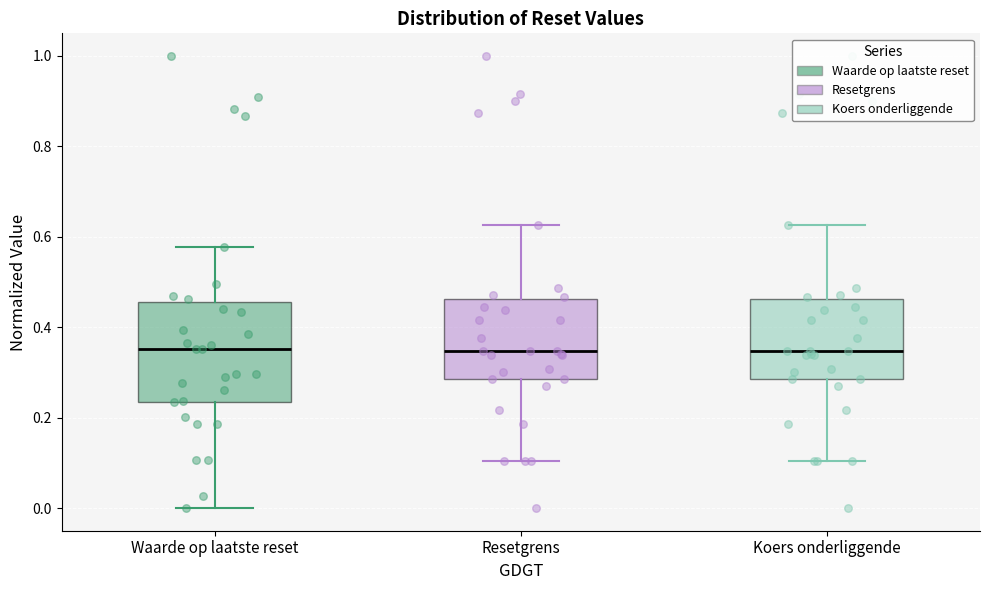

Reading left to right, read every box against the y-axis: the position of its median line, the range the box covers, and the ends of its whiskers. The values are not printed on the chart, so give them approximately, as read against the axis.

Waarde op laatste reset: median 0.36, box 0.24 to 0.46, whiskers 0.00 to 0.58
Resetgrens: median 0.34, box 0.28 to 0.46, whiskers 0.10 to 0.62
Koers onderliggende: median 0.34, box 0.28 to 0.46, whiskers 0.10 to 0.62